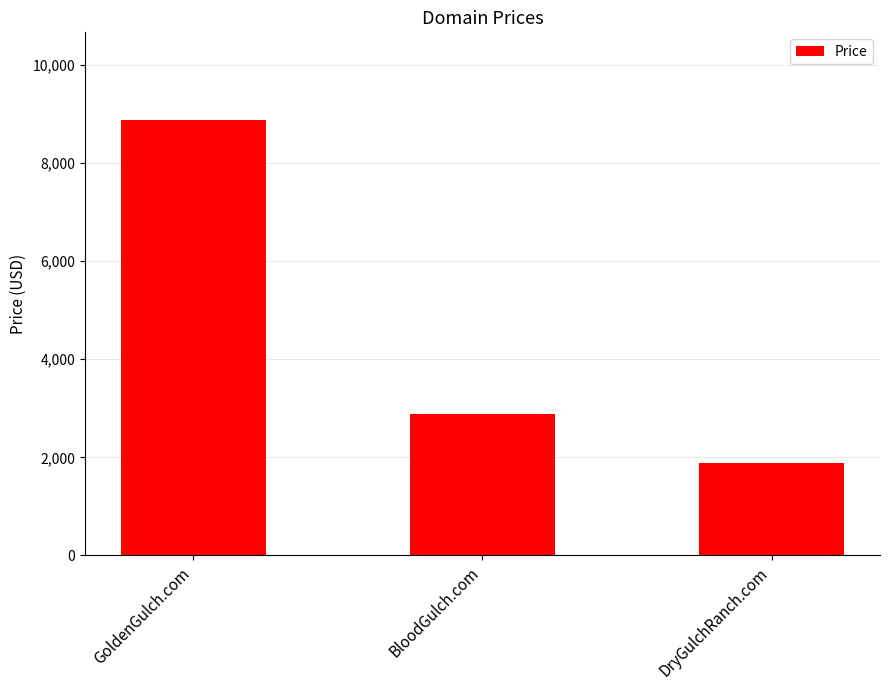

How many series are shown in this chart?

1